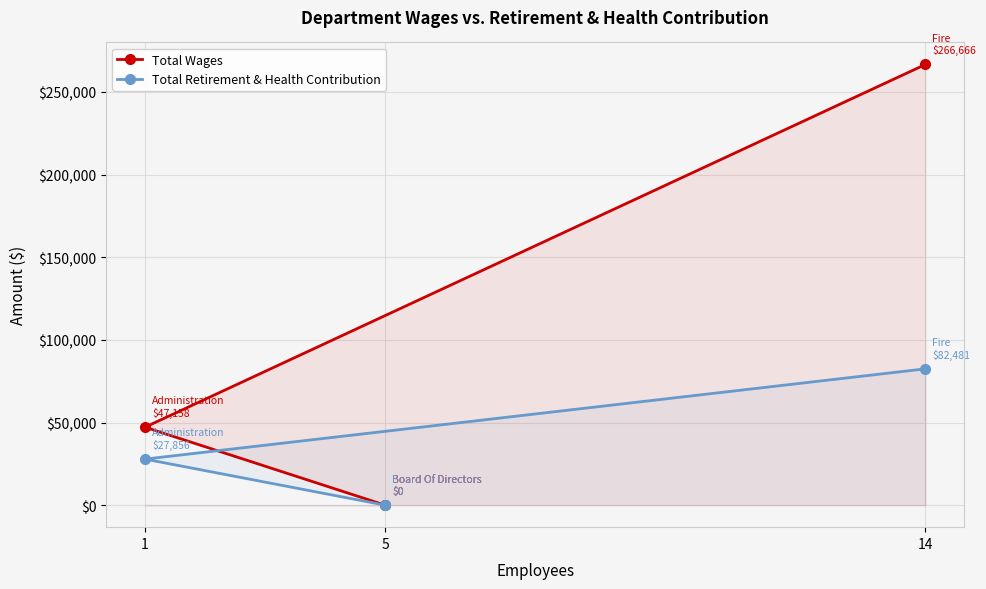

Count the number of data series in this chart.

2